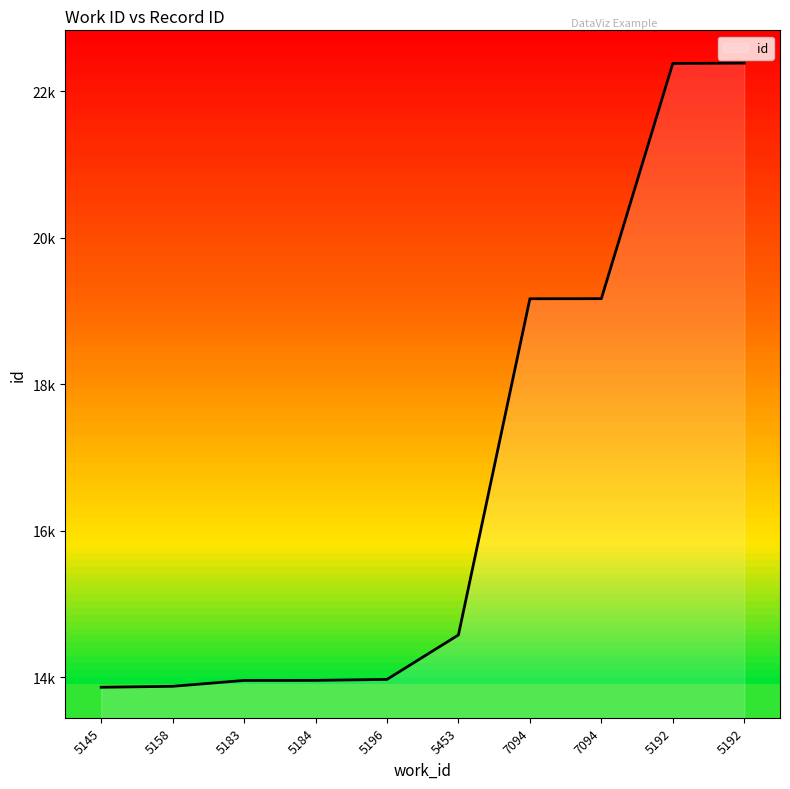

Does the chart have visible grid lines?

No